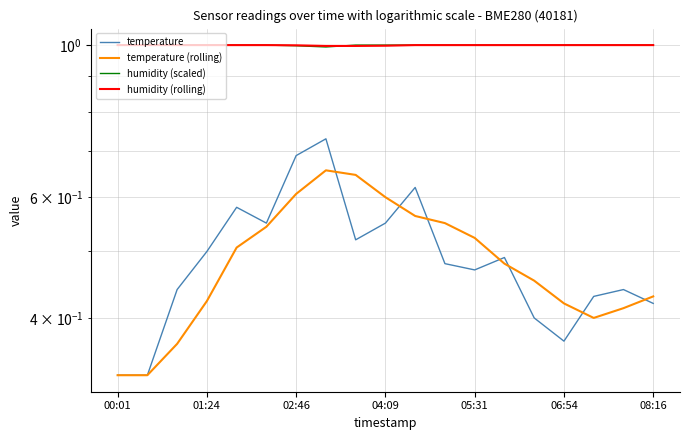

At which category is the sum across all series the highest?

7